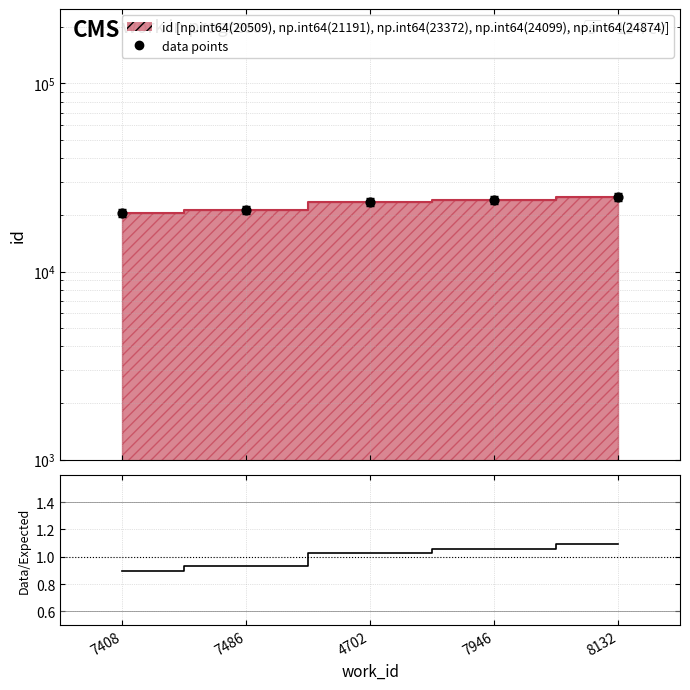

What is the ratio of the value at 7486 to the value at 4702?

0.9